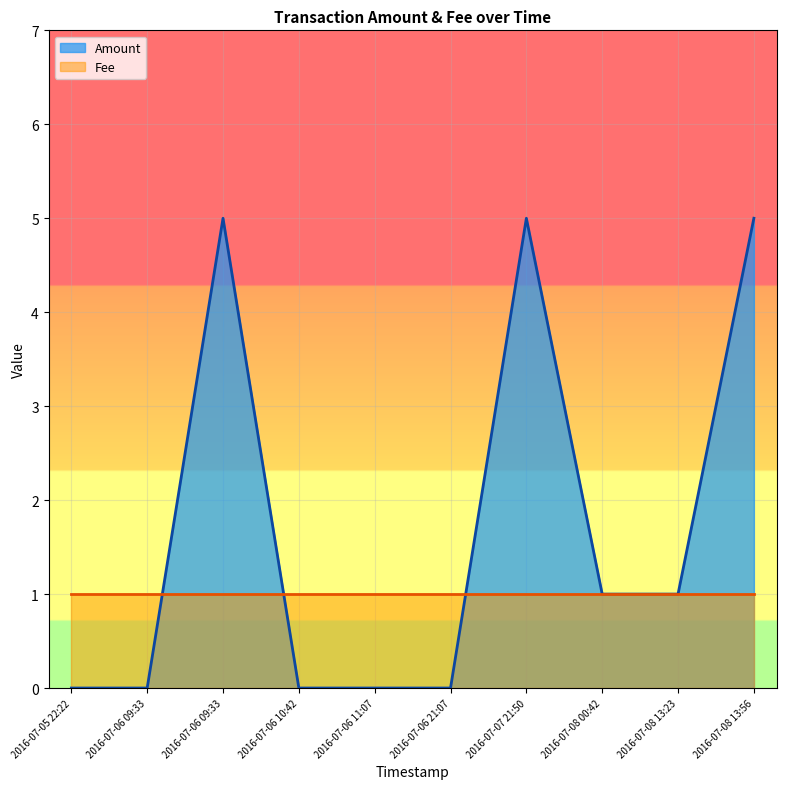

How many values are between 0 and 5?

10